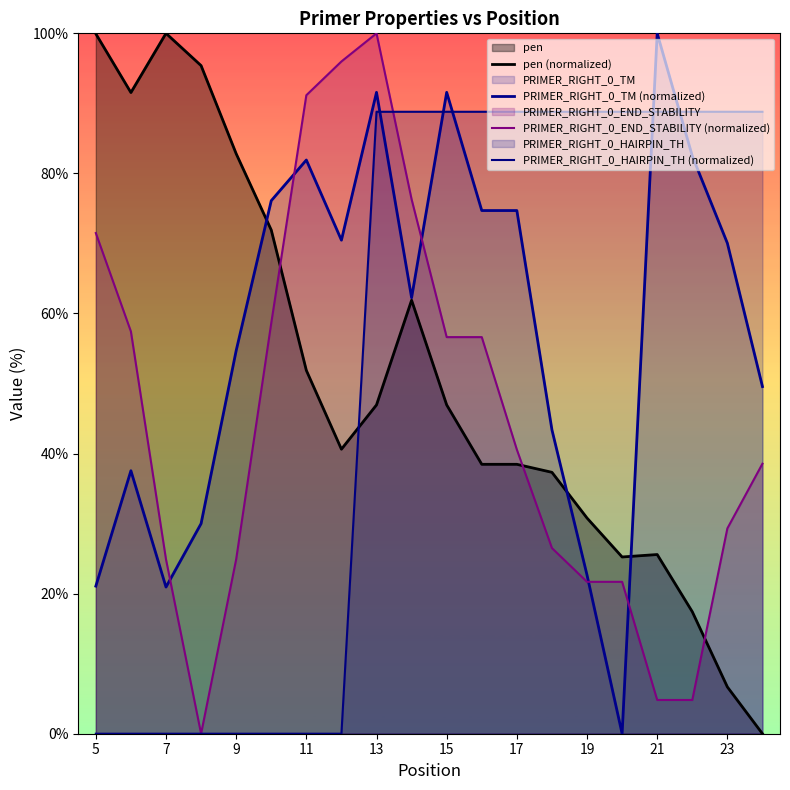

What is the difference between the second highest and minimum values in the PRIMER_RIGHT_0_TM (normalized) series?

91.6